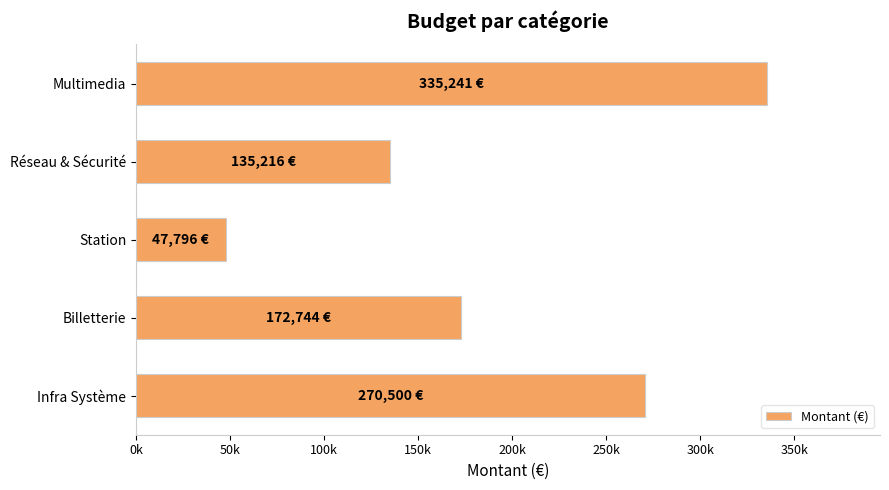

Are the bars horizontal?

Yes